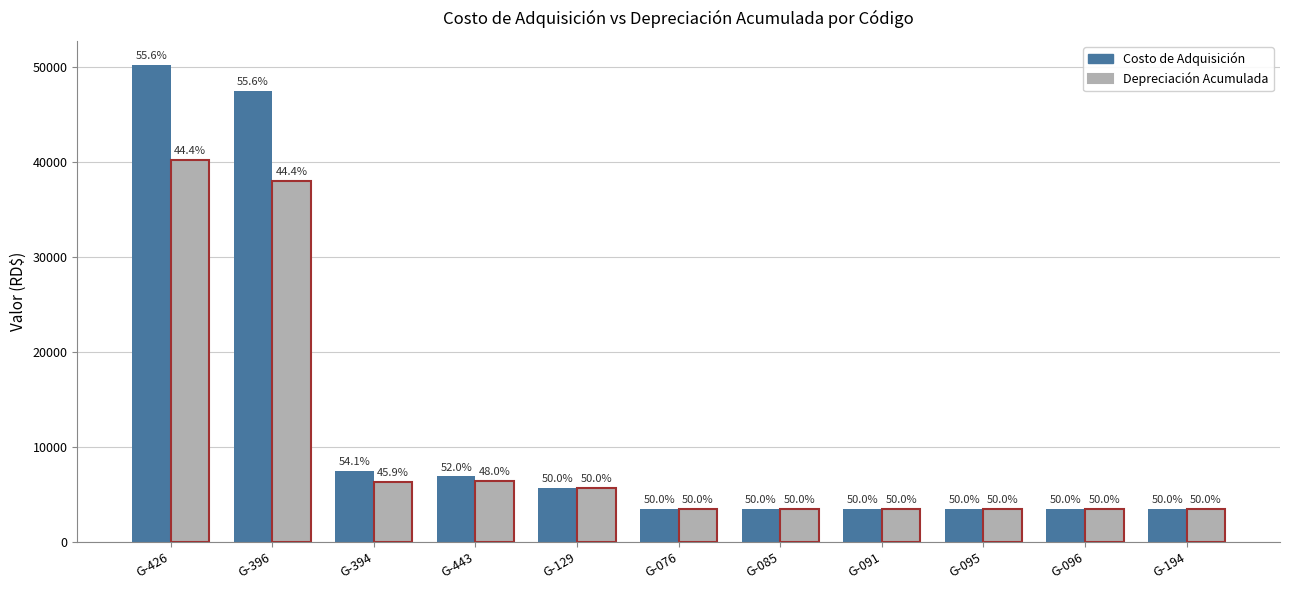

What are all the series names shown in the legend?

Costo de Adquisición, Depreciación Acumulada